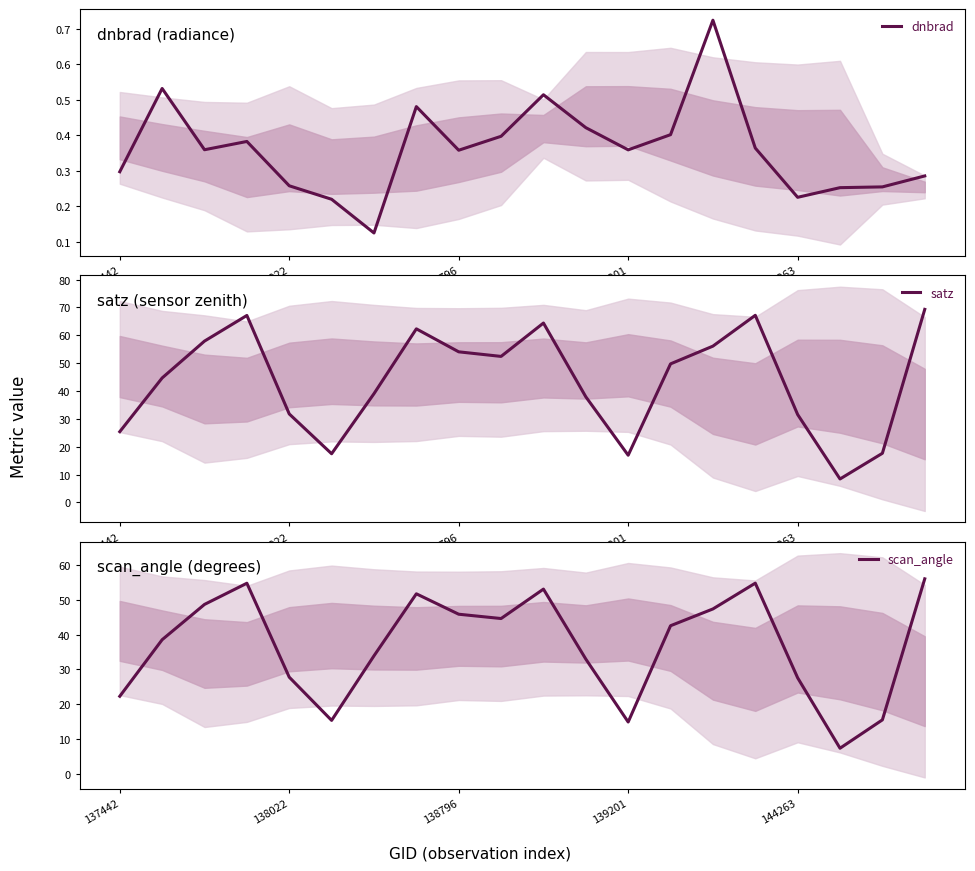

At which category does satz reach its first local valley?

5